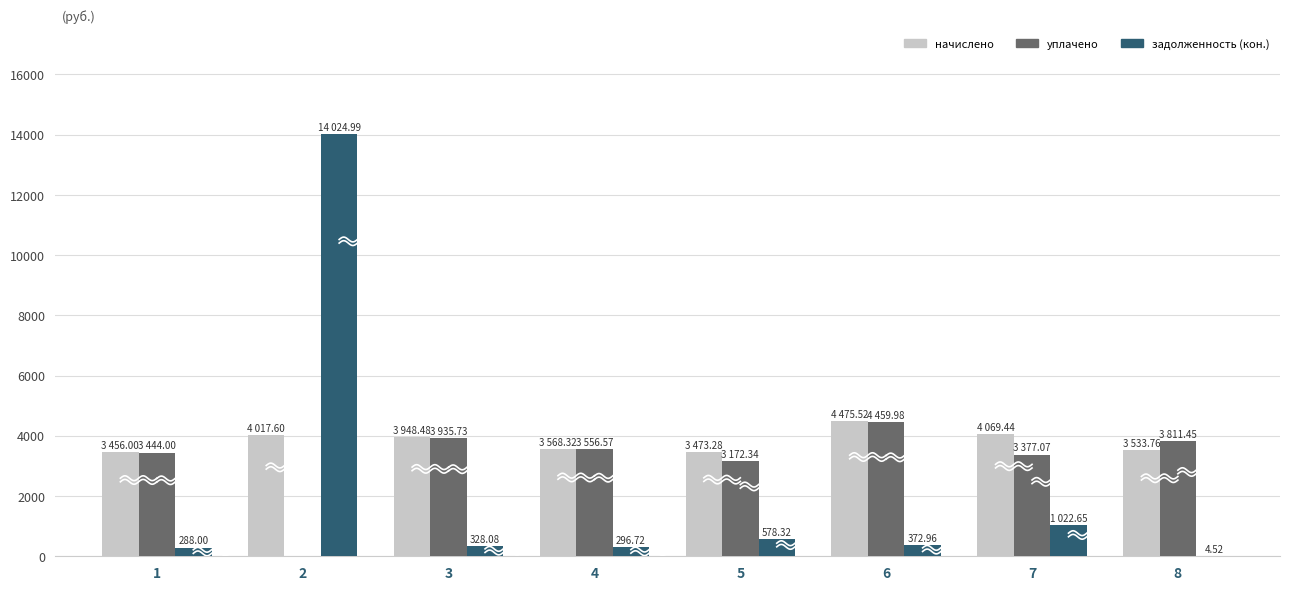

Which category has the highest value in the задолженность (кон.) series?

2